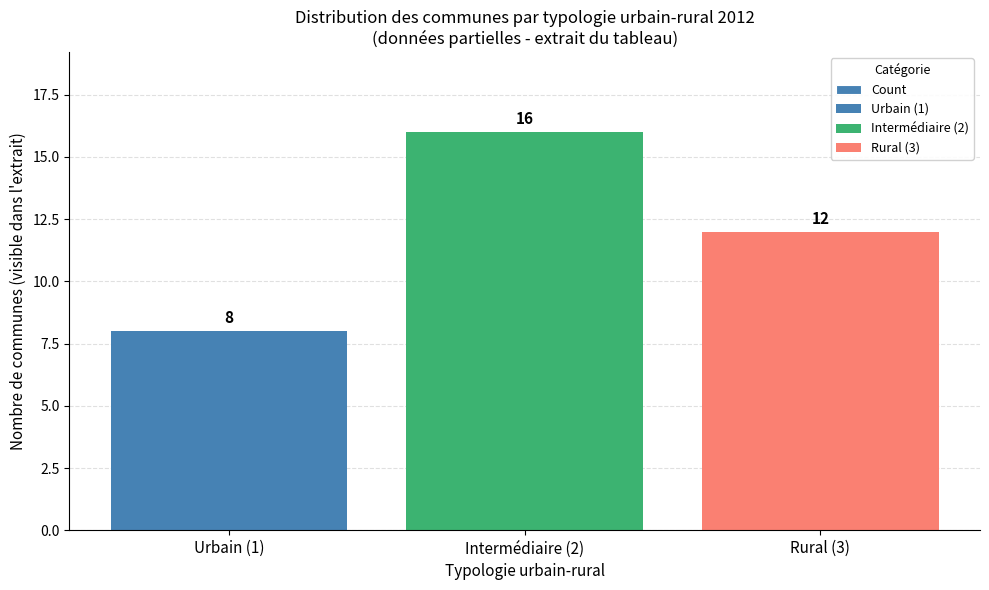

Which label corresponds to the smallest value in the chart?

Urbain (1)